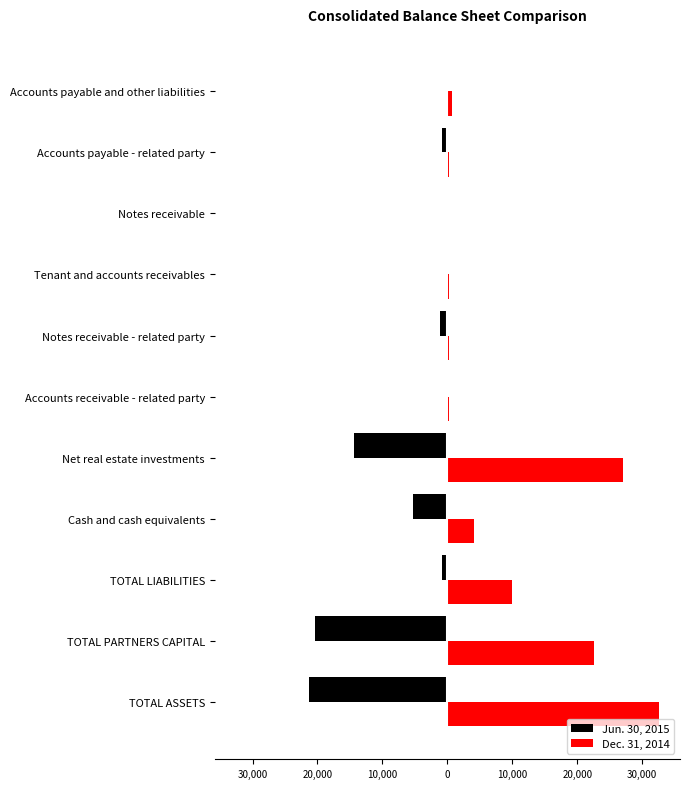

What is the average value of the Dec. 31, 2014 series?

8904